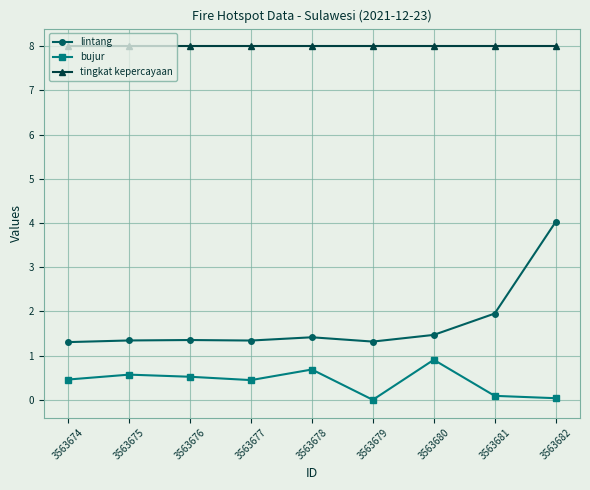

How many lines are shown in the chart?

3